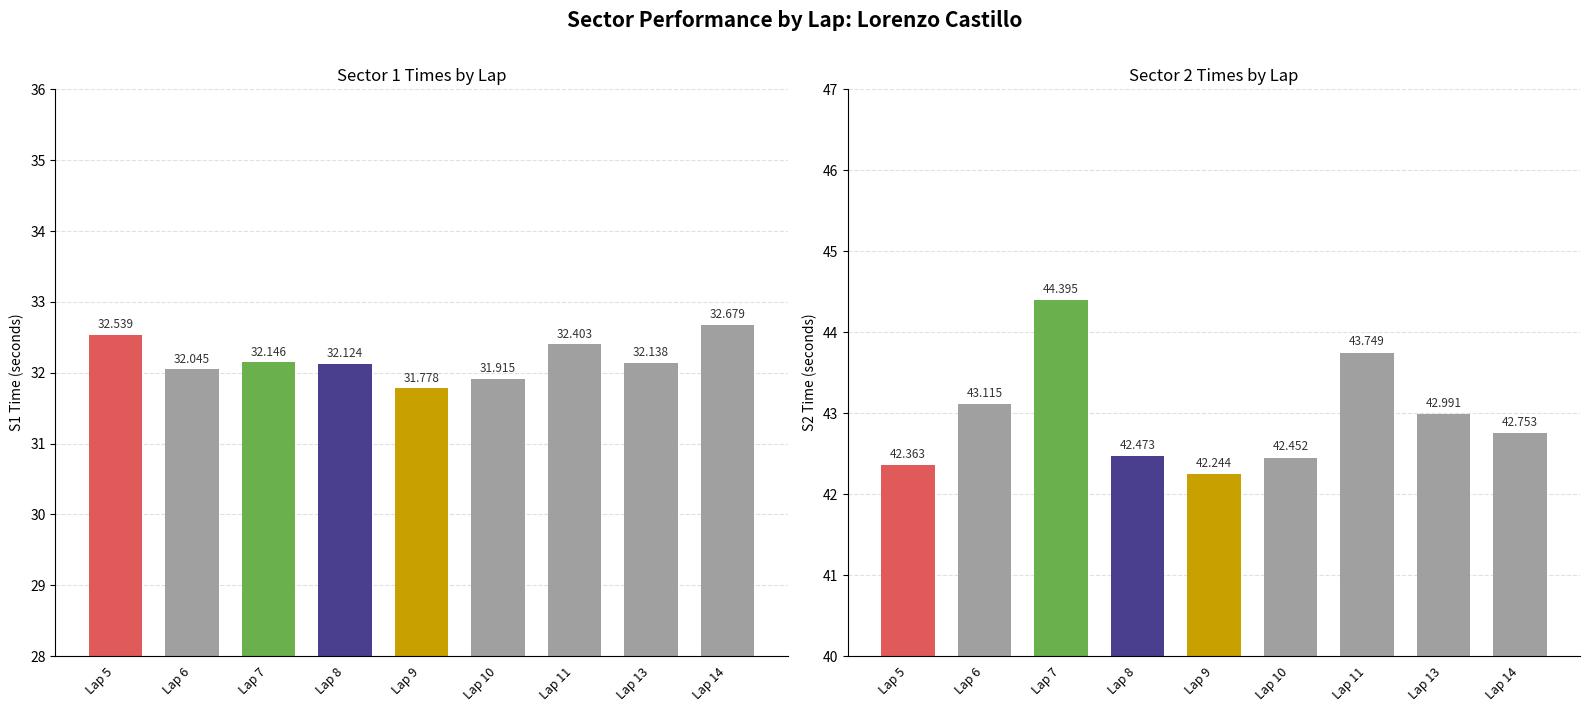

List the series in order of their overall mean, highest first.

S2_SECONDS, S1_SECONDS